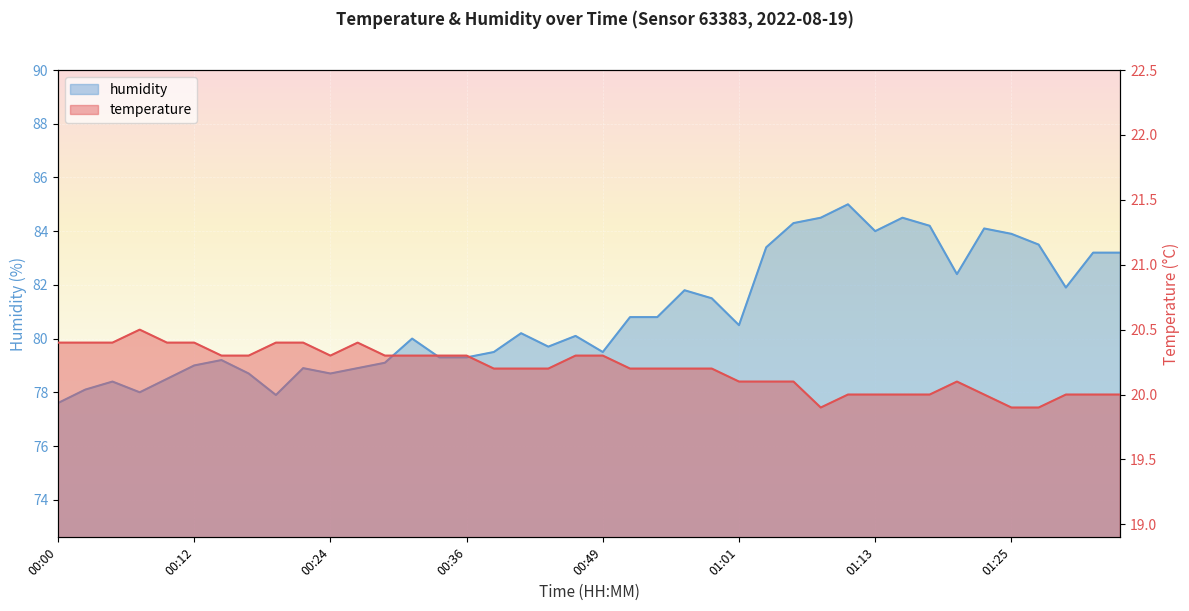

At 00:02, list the series in order from largest to smallest.

humidity, temperature